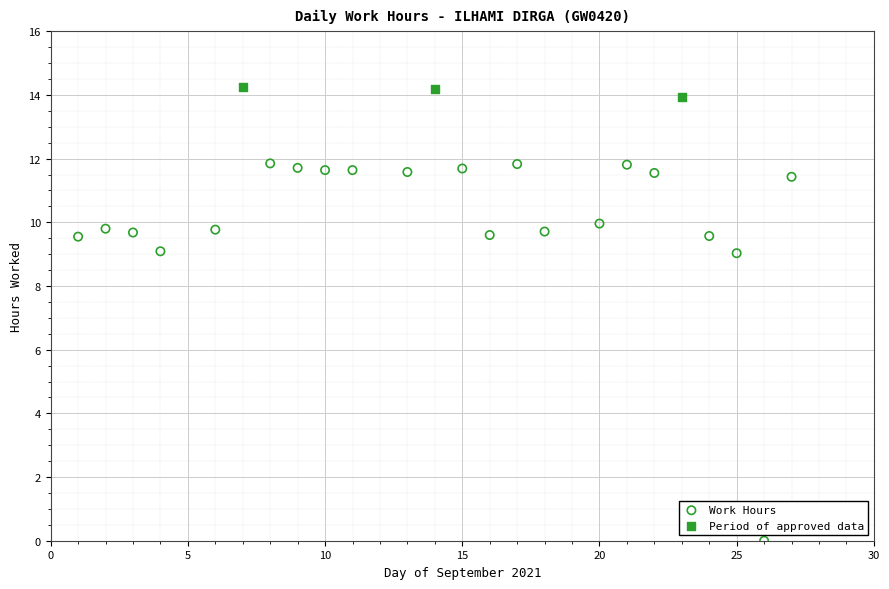

Which series reaches the minimum Y coordinate?

Work Hours